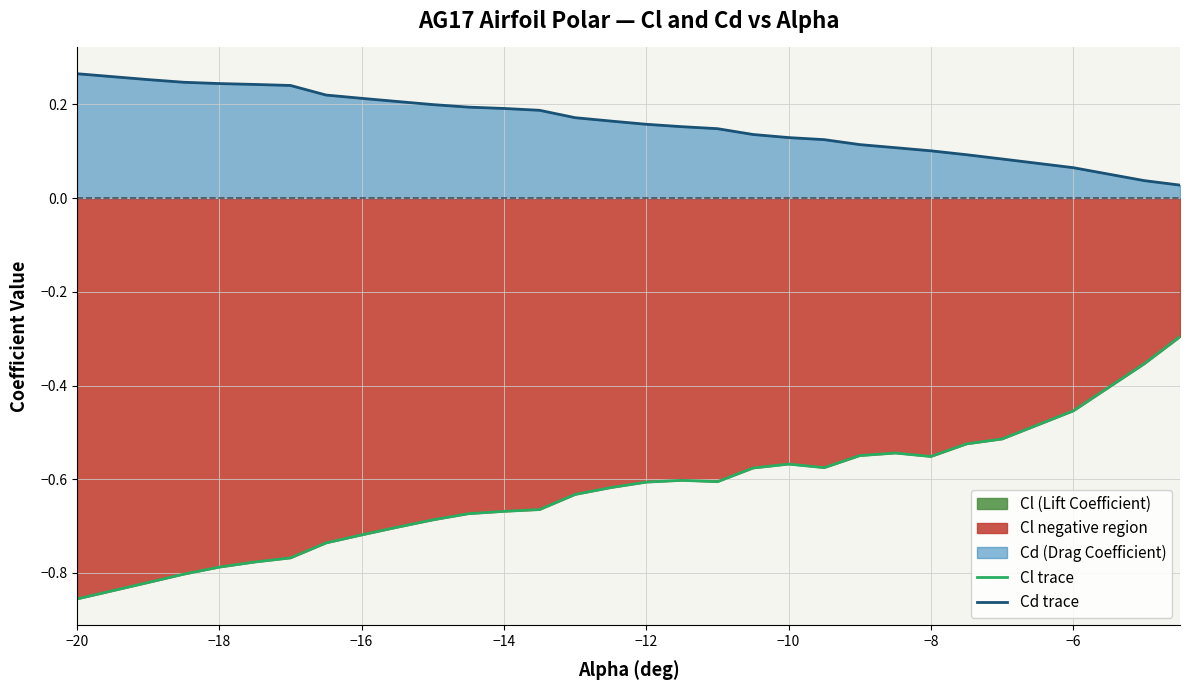

What is the smallest value displayed?

-0.9